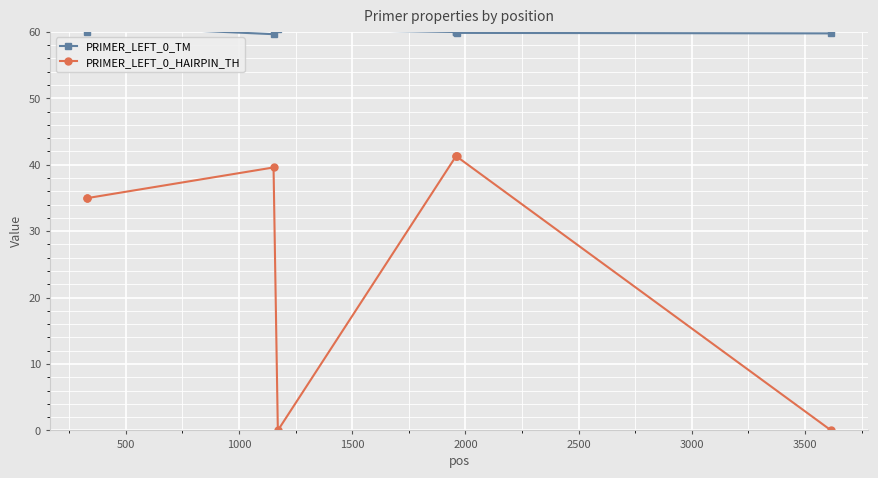

True or false: PRIMER_LEFT_0_HAIRPIN_TH has more than 0 points higher than both neighbors.

True